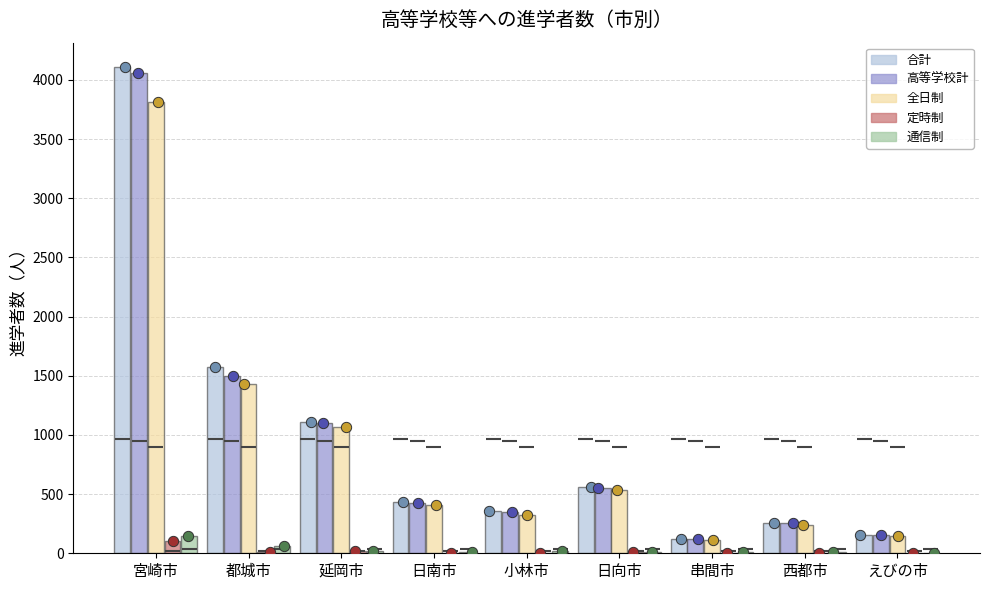

Which series has the largest total across all categories?

合計